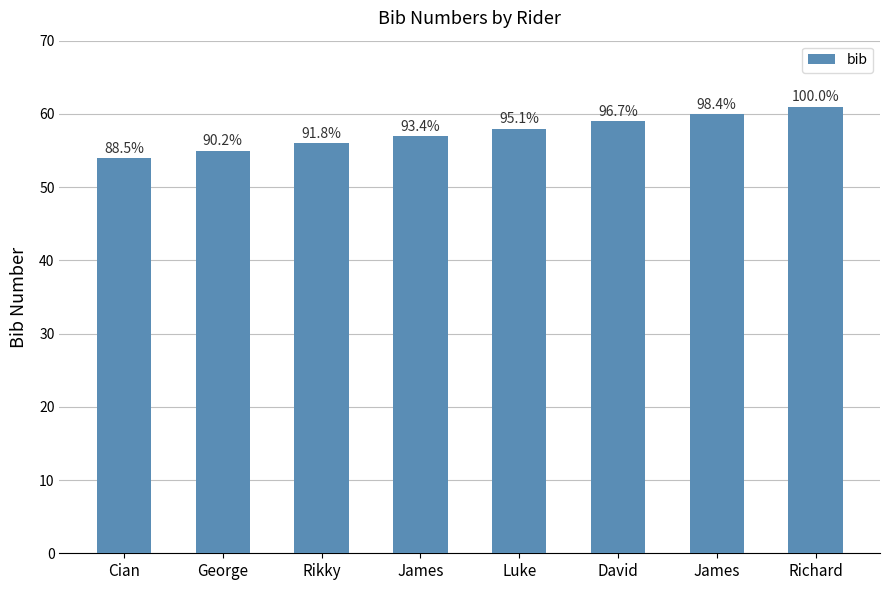

Reading left to right, extract all data points from this chart.

54	55	56	57	58	59	60	61